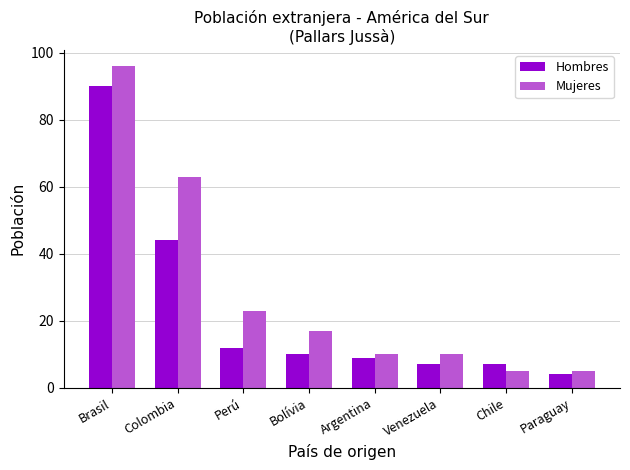

What is the difference between the maximum and minimum values in the Hombres series?

86